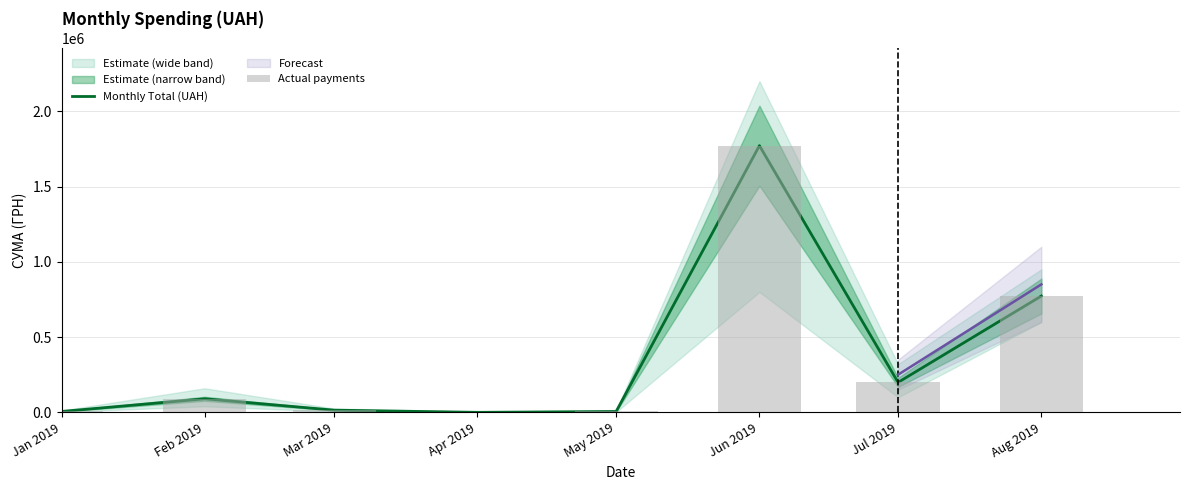

What is the highest value of the Actual payments series?

1771541.0